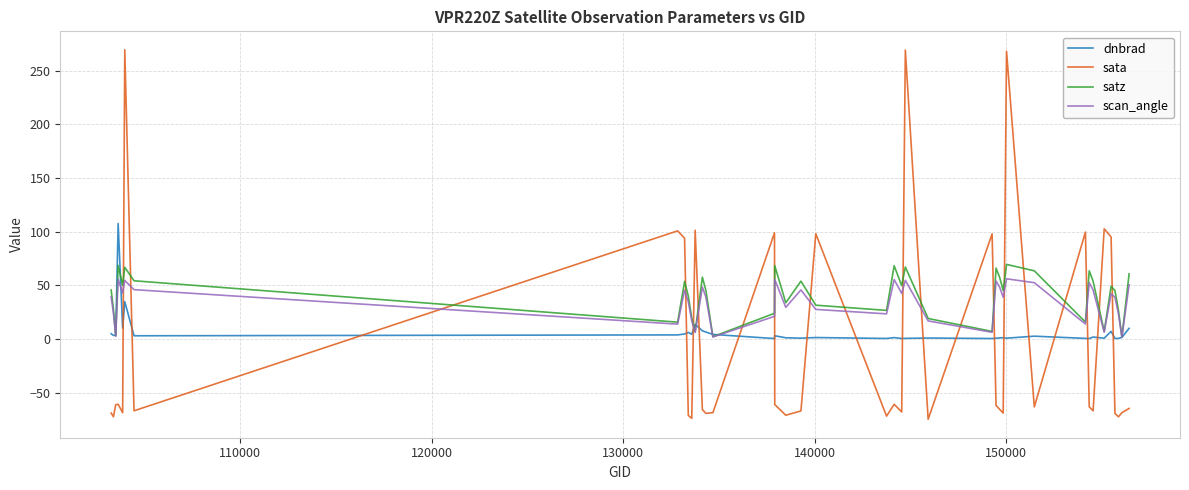

Which series ends up on top after the final intersection of dnbrad and sata?

dnbrad